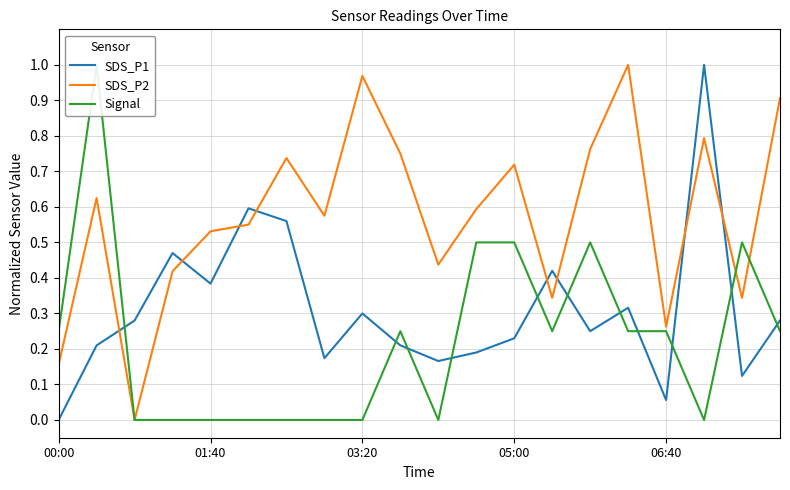

Which series changed the most between 6 and 13?

SDS_P2